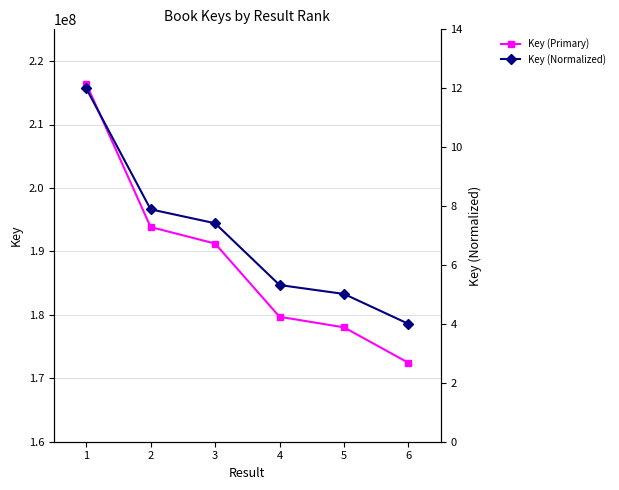

Is the value of Key (Normalized) at 6 greater than the value of Key (Primary) at 4?

No